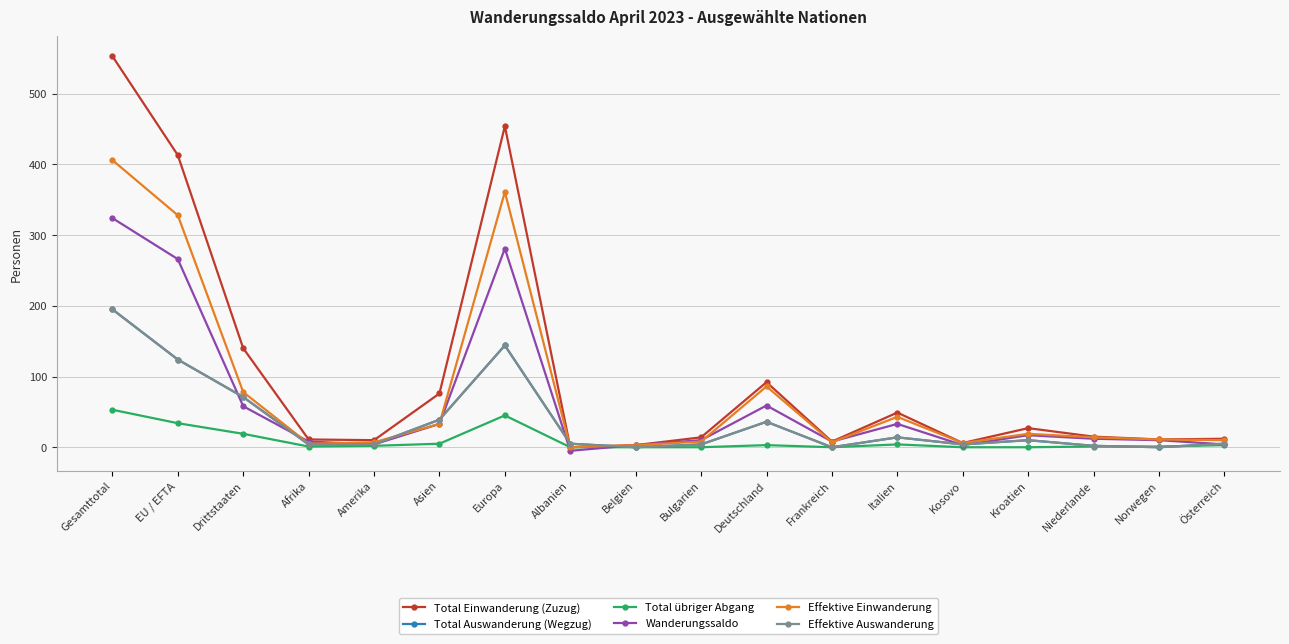

The Wanderungssaldo series shows -5 at Albanien. True or false?

True